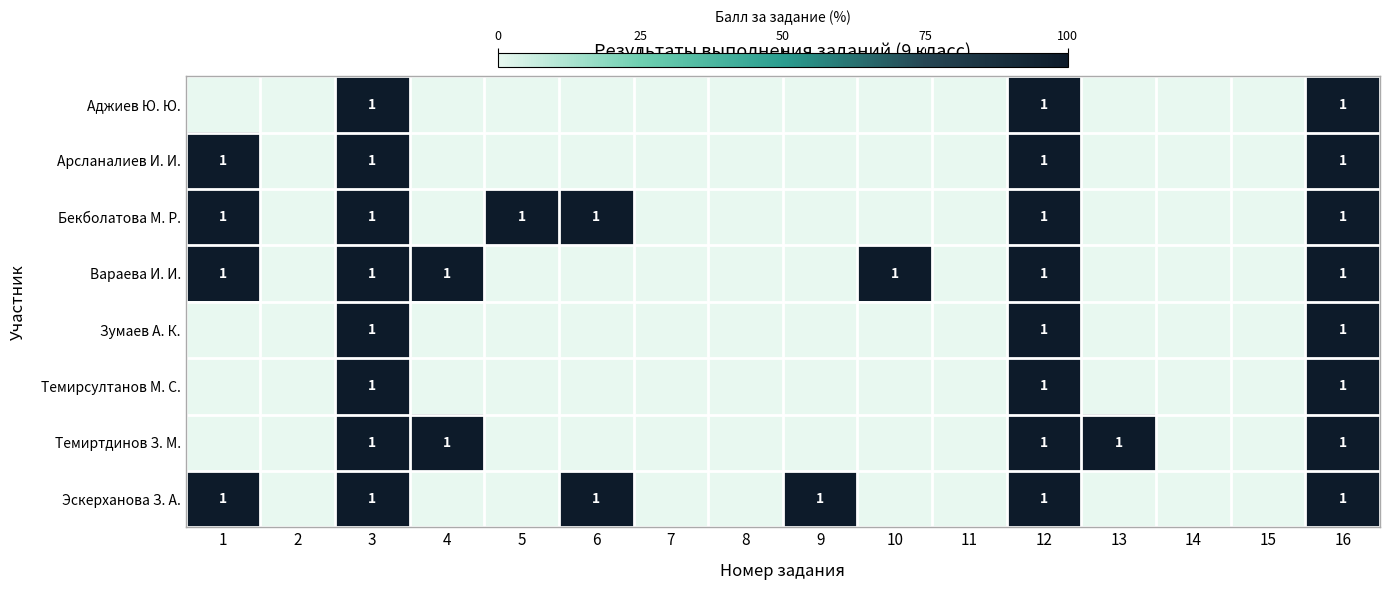

The Бекболатова М. Р. series shows 1 at 1. True or false?

True